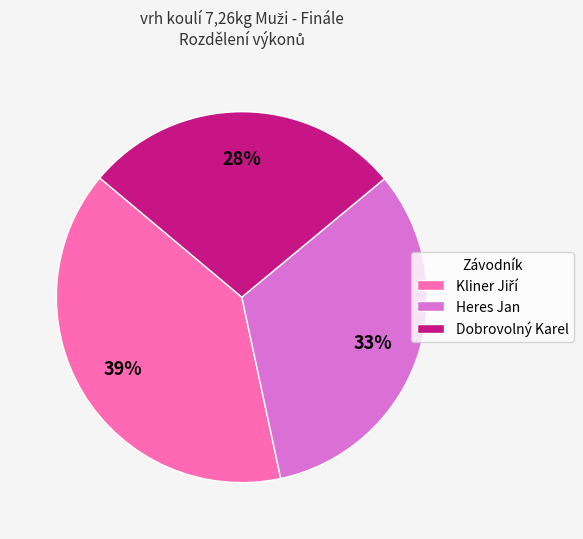

What is the ratio of the value at Heres Jan to the value at Dobrovolný Karel?

1.2